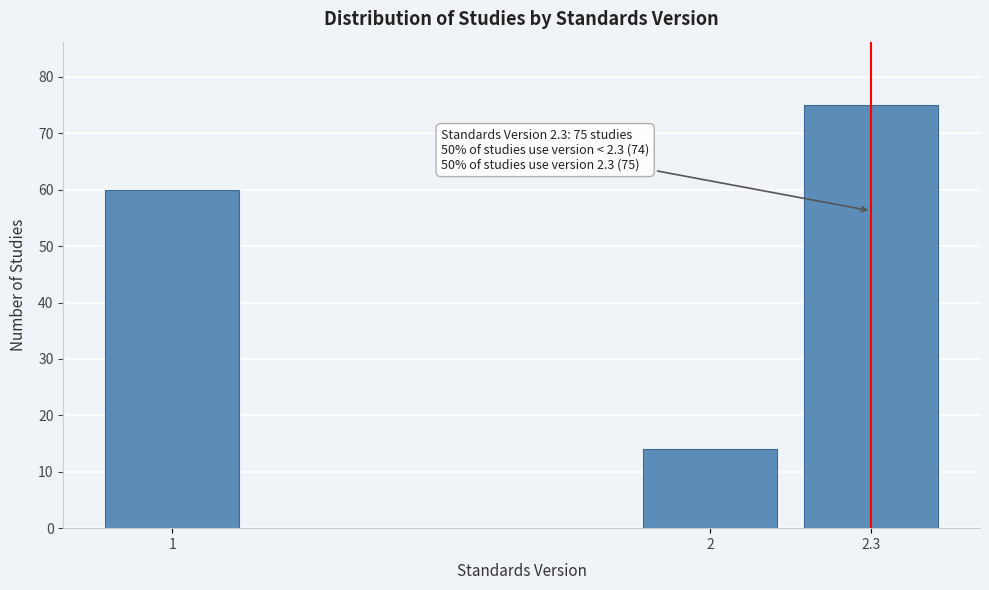

Reading left to right, transcribe all the data shown in this chart.

60	14	75